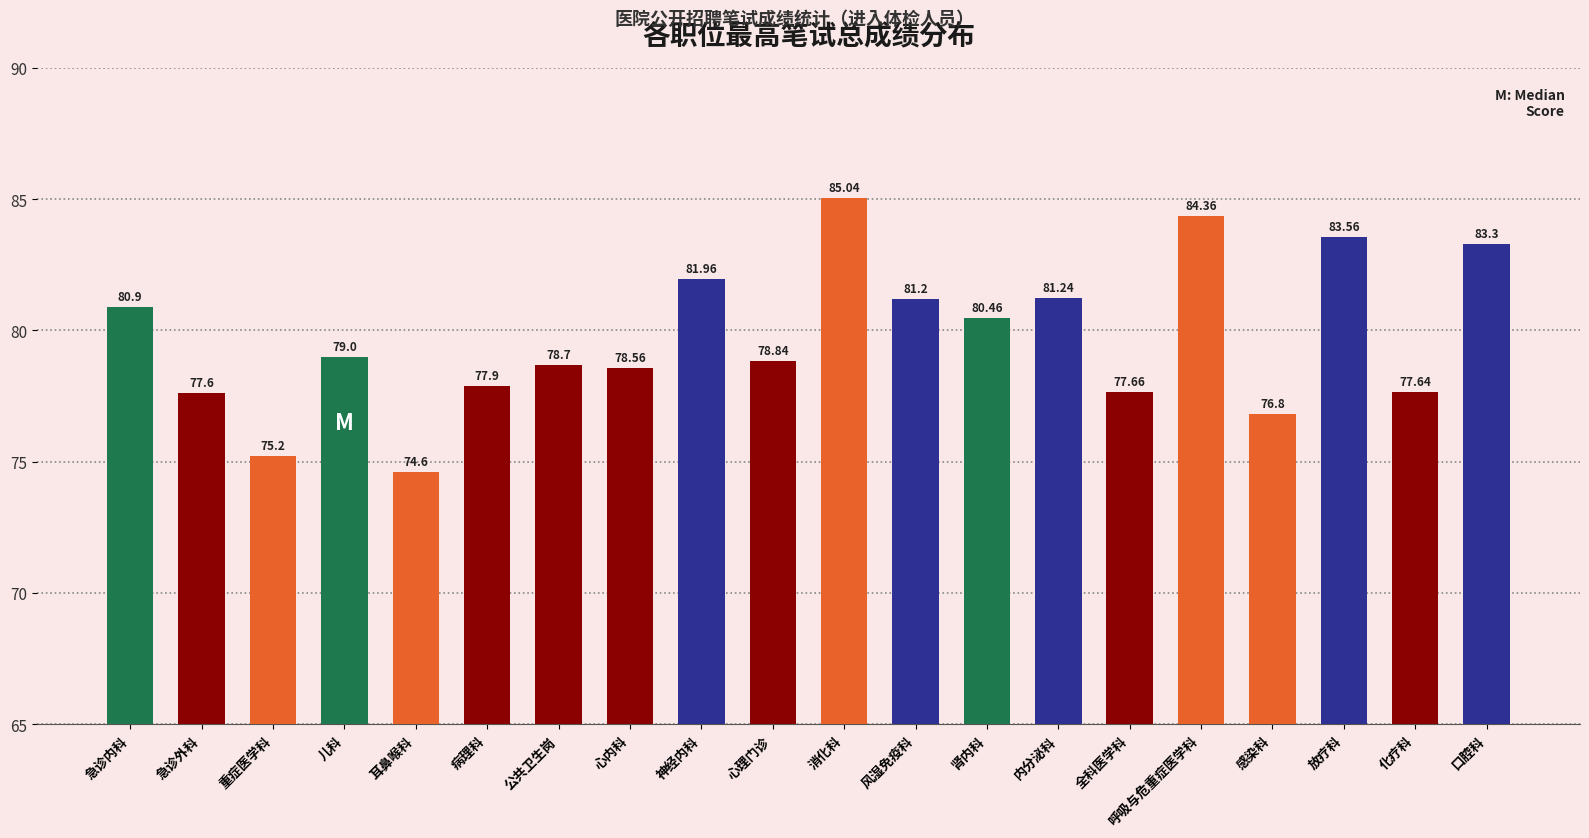

What is the label of the 12th bar from the right?

神经内科